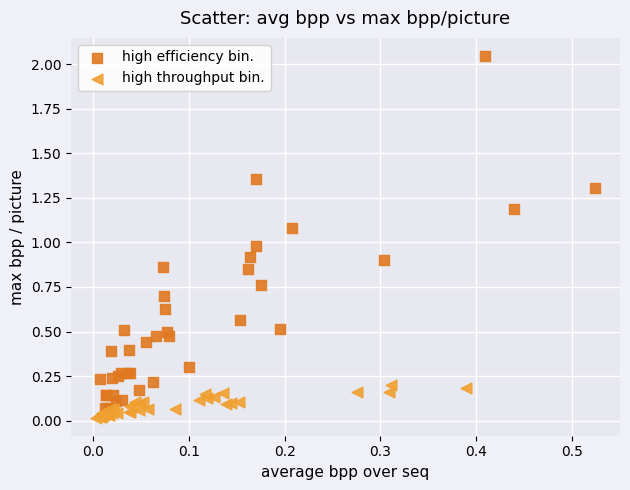

Which series reaches the maximum Y coordinate?

high efficiency bin.